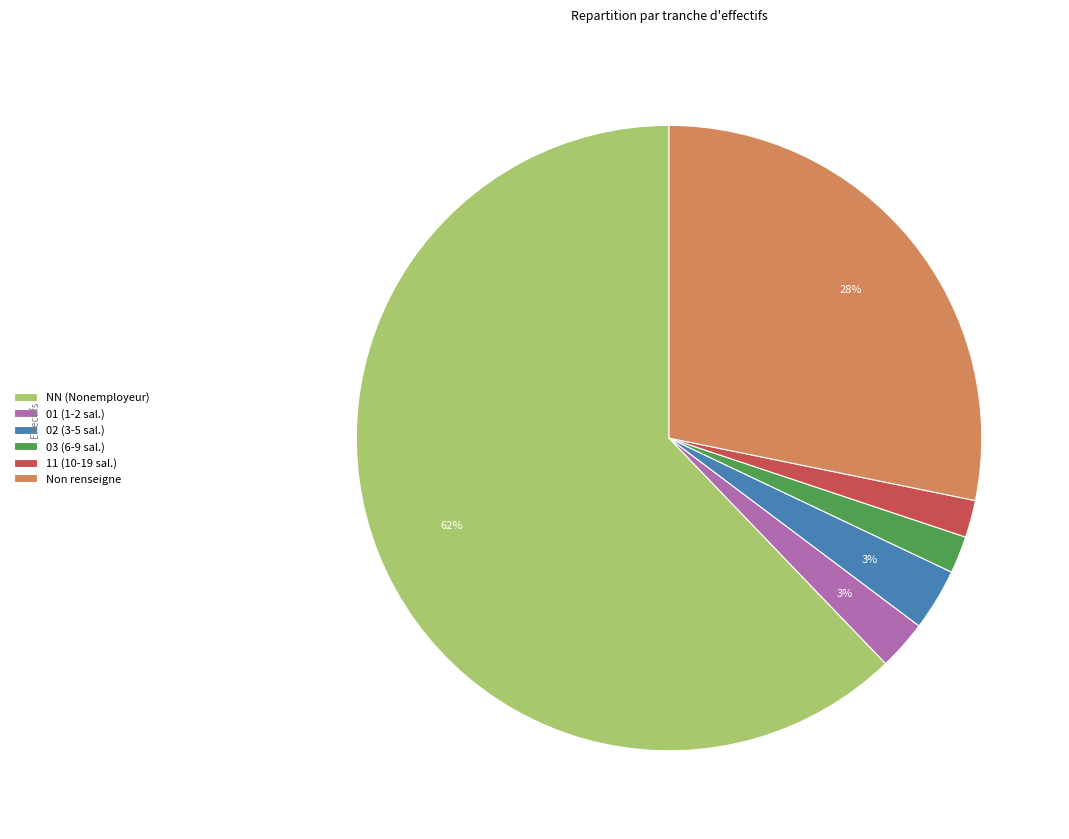

Count the number of slices in the pie.

6